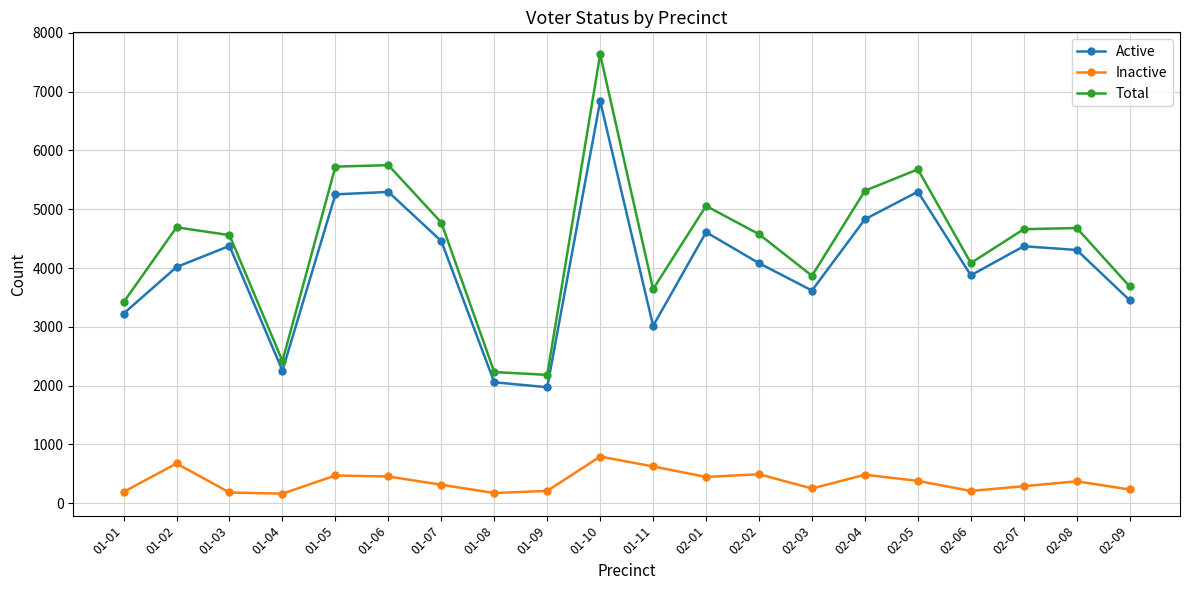

True or false: Inactive has more than 2 interior local peaks.

True